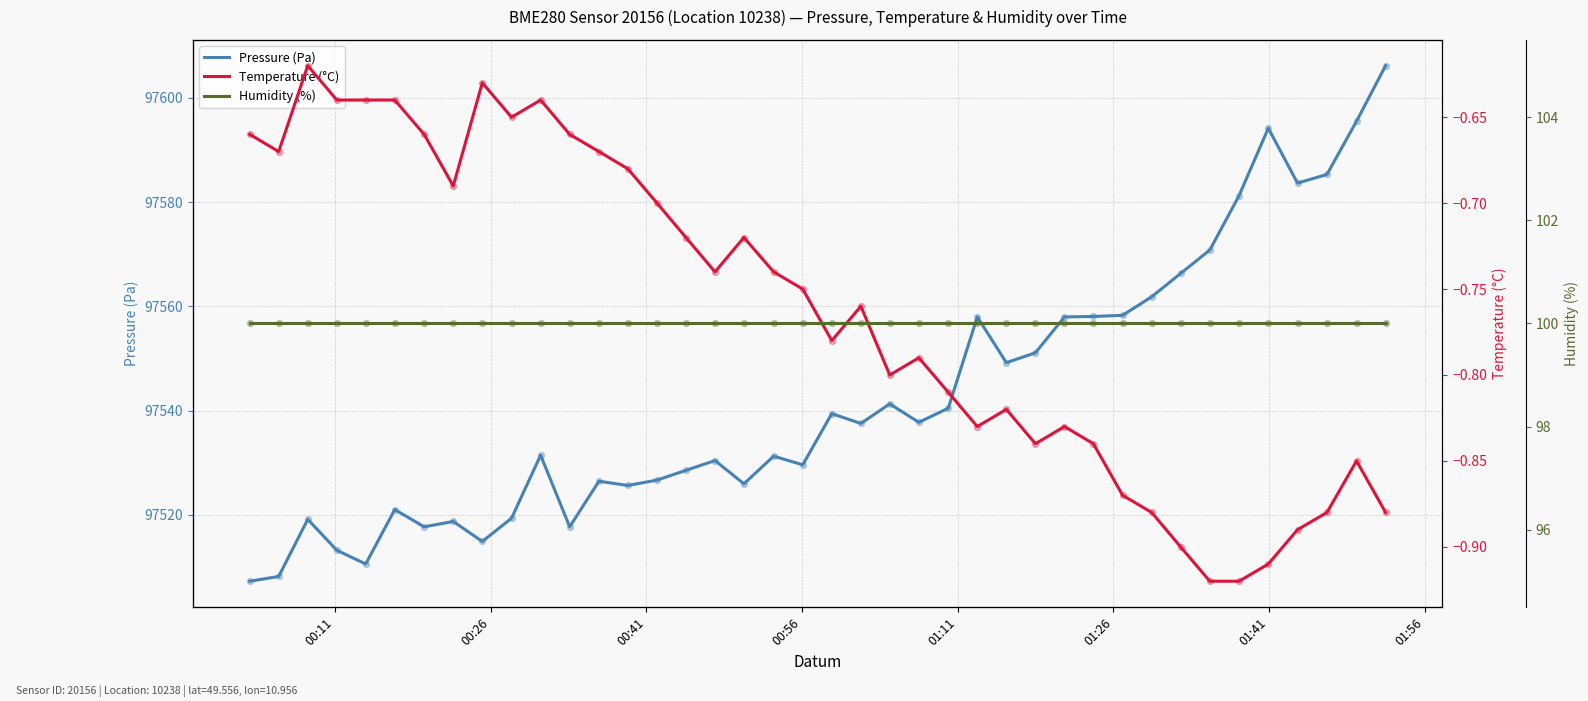

At how many categories does at least one series exceed 44925?

40